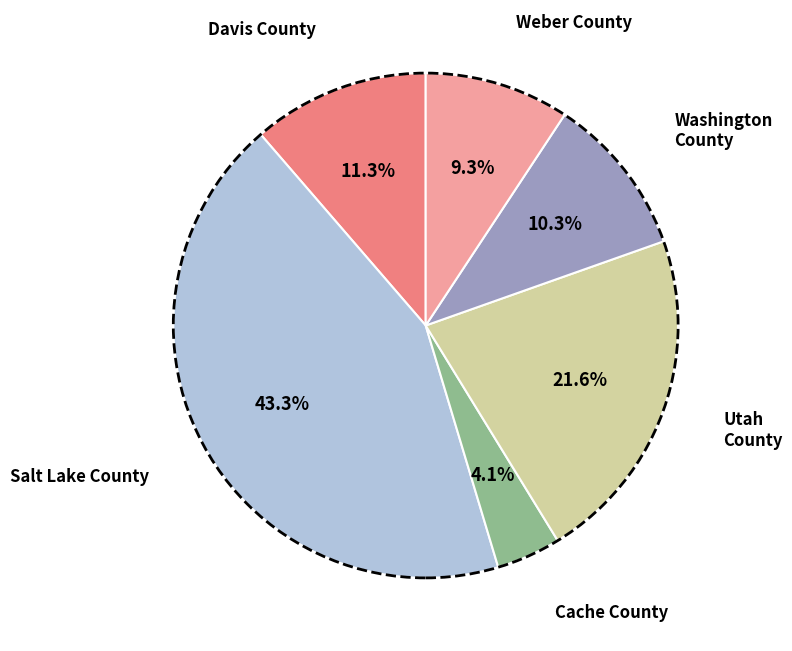

Count the number of slices in the pie.

6